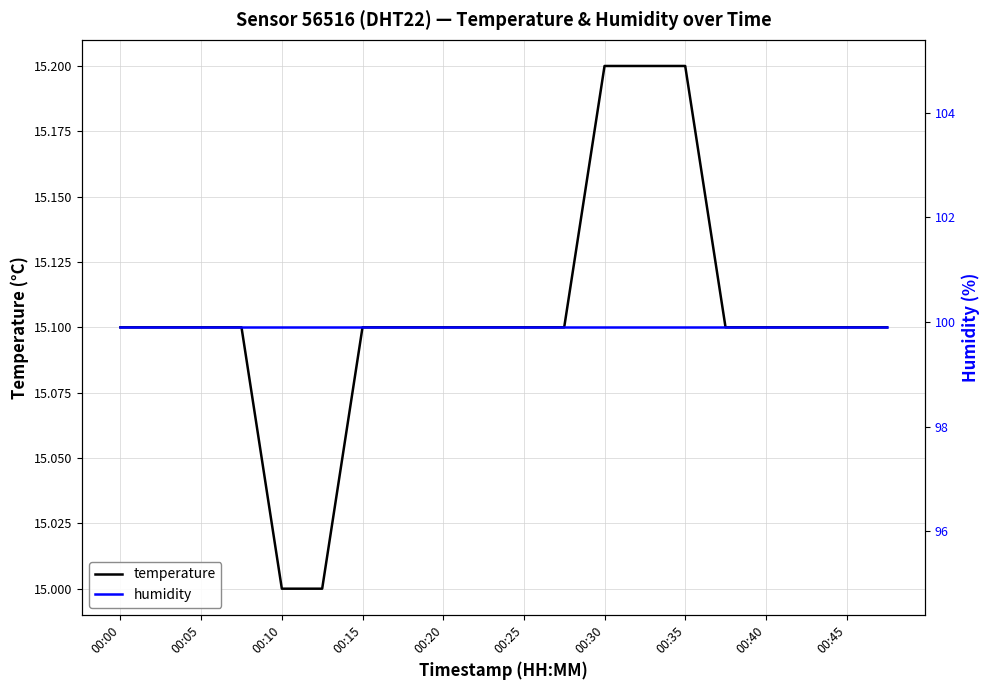

Is it true that temperature equals 15.1 at 00:05?

True